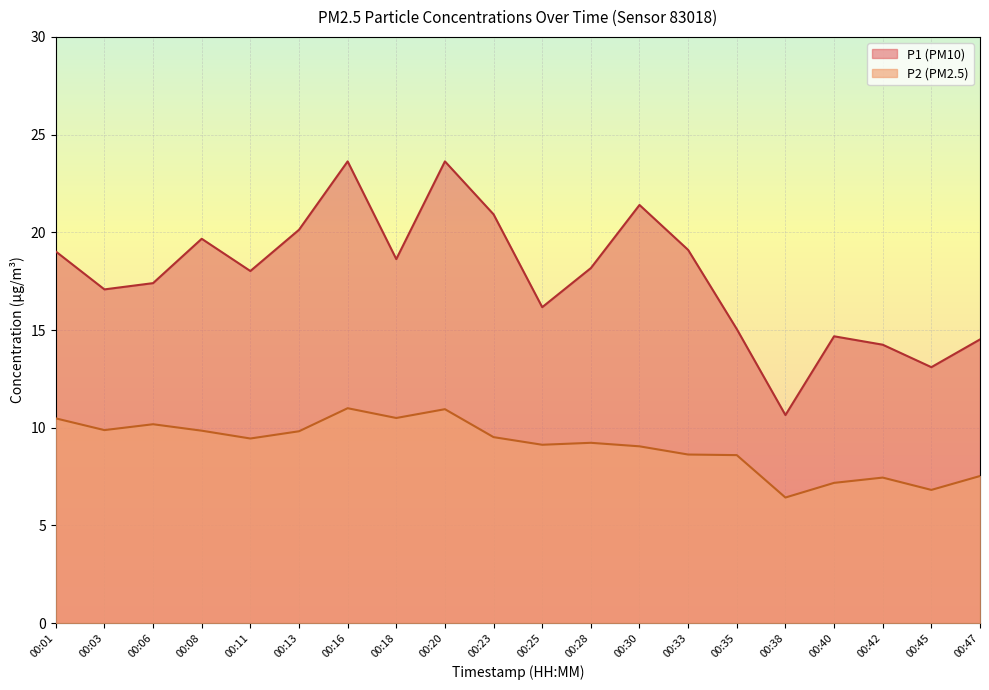

What value does the P2 series have at 00:08?

9.8